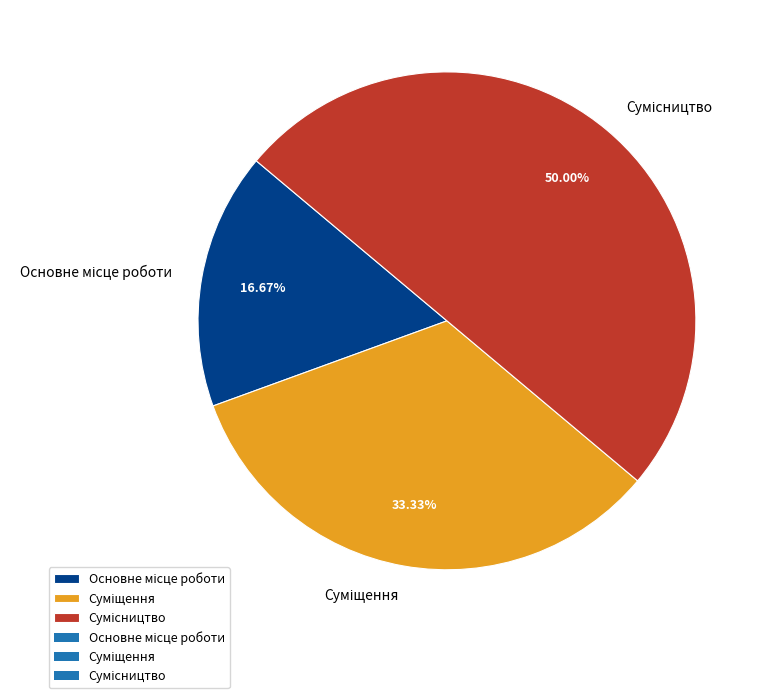

How many slices are in this pie chart?

3